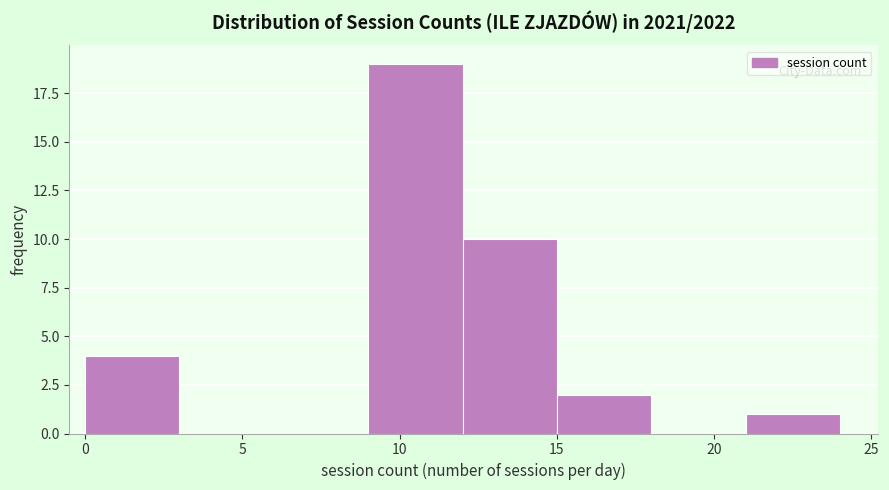

Reading left to right, list every bar in this chart as the range it spans on the x-axis followed by its height. The values are not printed on the chart, so give them approximately, as read against the axis.

0 to 3: 4
3 to 6: 0
6 to 9: 0
9 to 12: 19
12 to 15: 10
15 to 18: 2
18 to 21: 0
21 to 24: 1